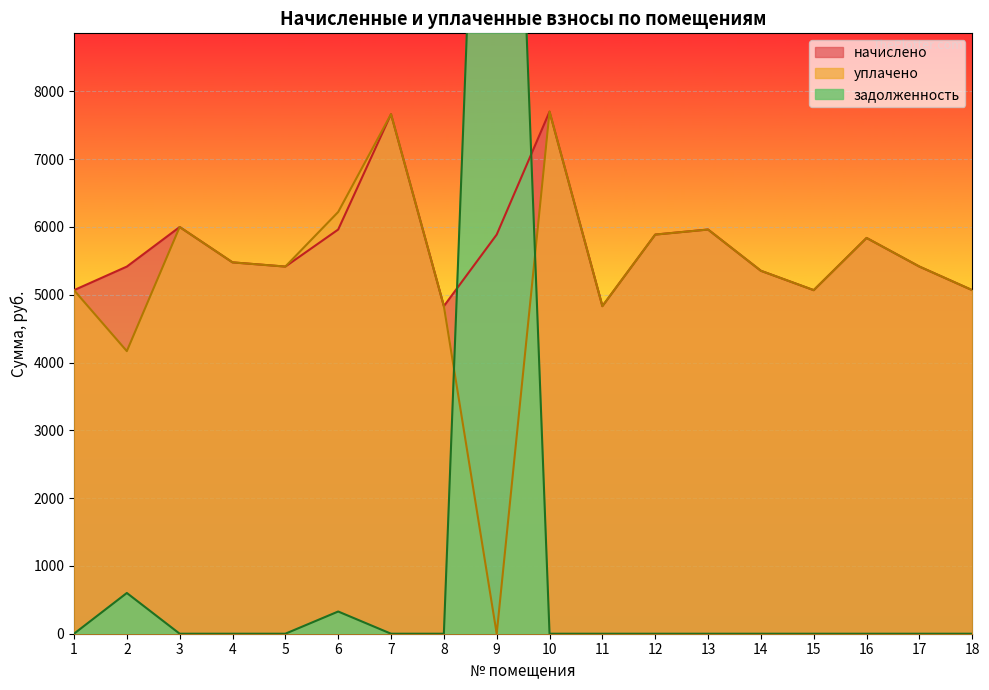

Which category has the highest value in the начислено series?

10